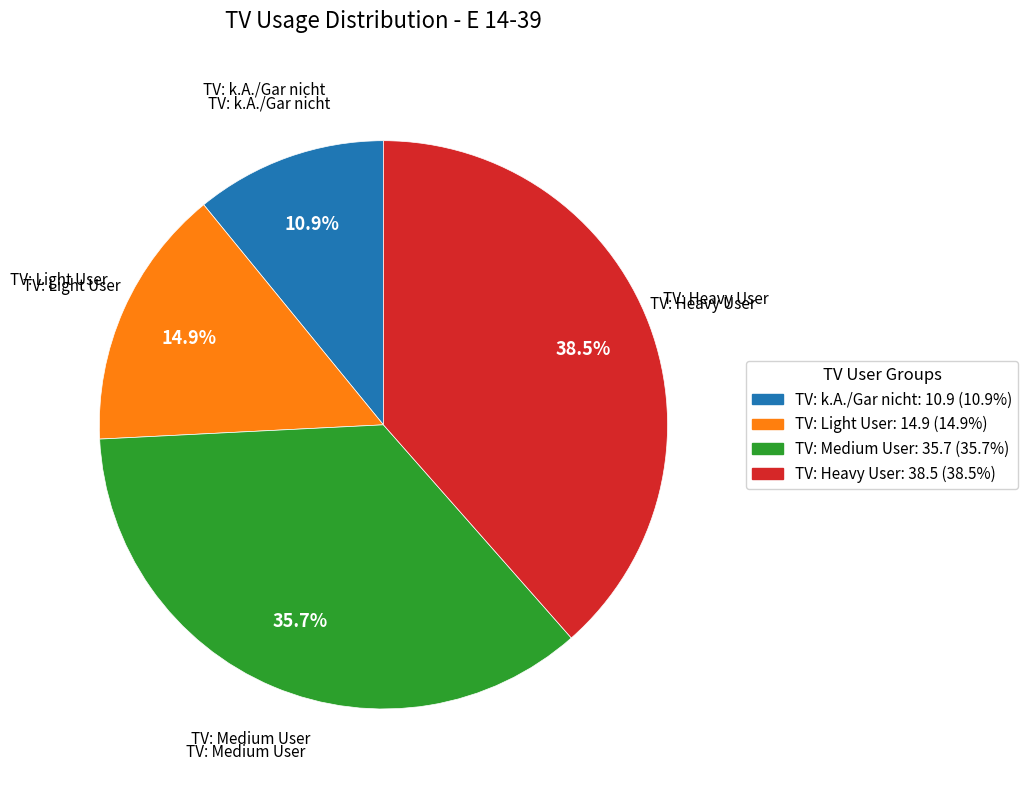

What is the ratio of the value at TV: Light User to the value at TV: Heavy User?

0.4